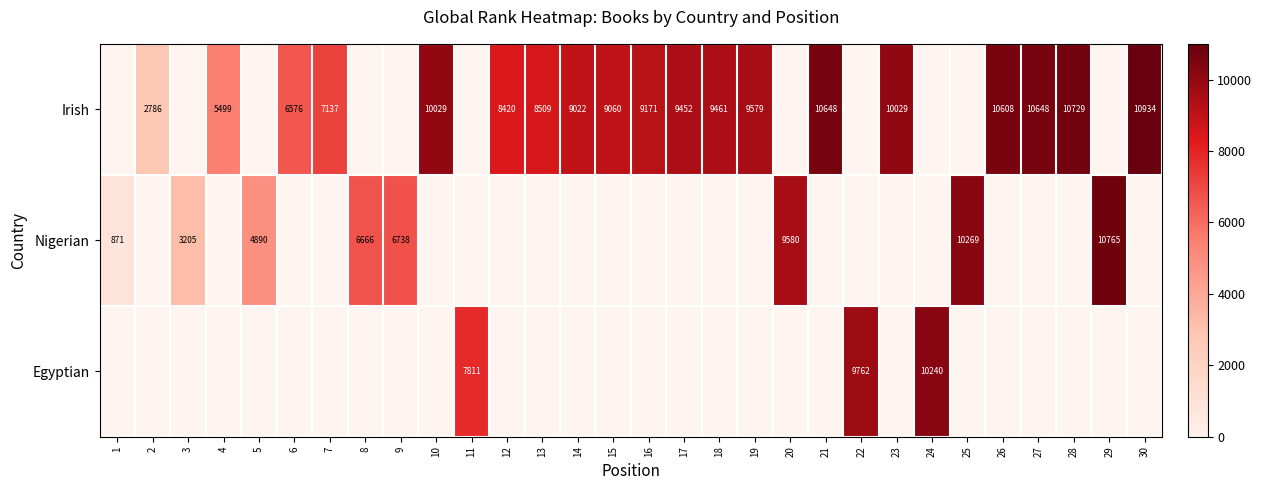

How many distinct data groups are displayed?

3